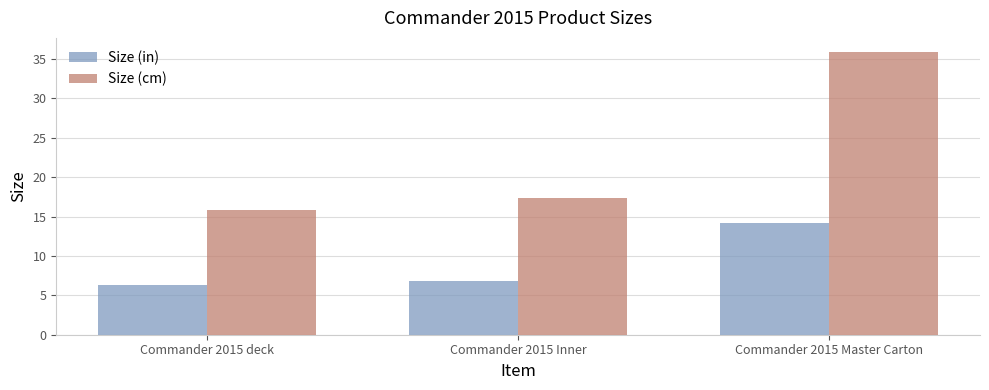

How many bars are there in each group?

2